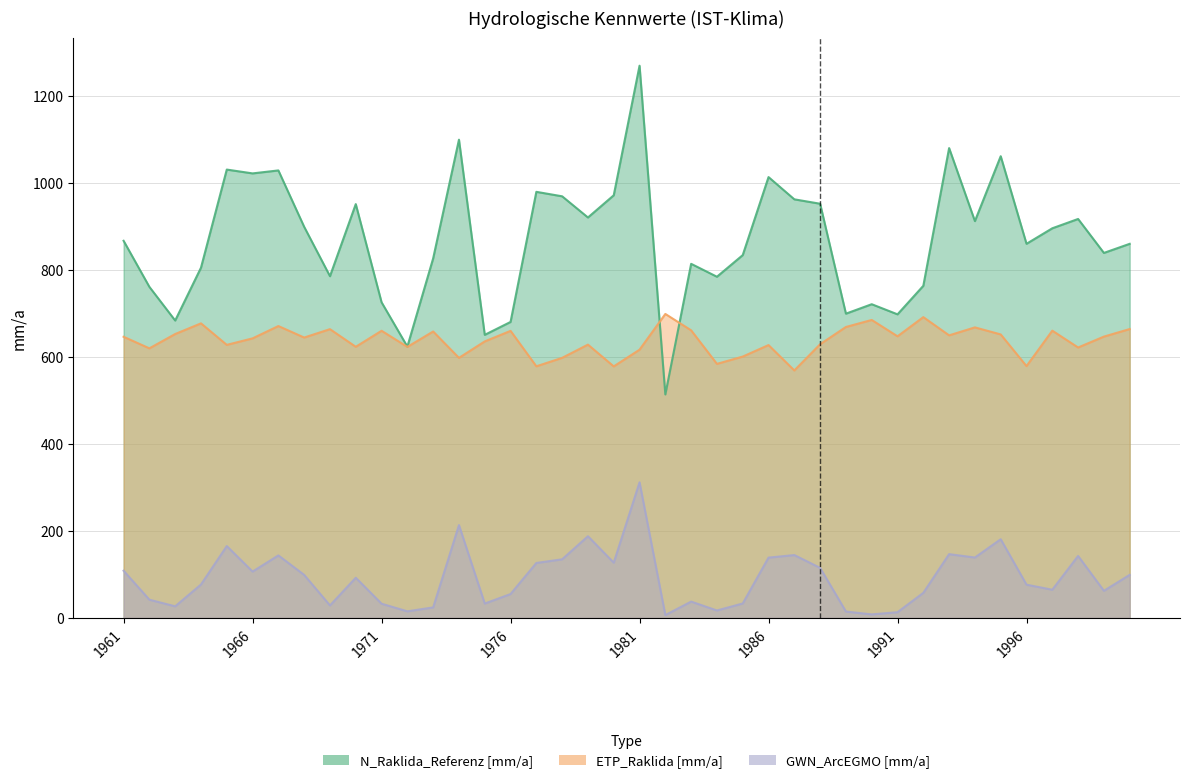

At which label does GWN_ArcEGMO [mm/a] reach its minimum?

1982